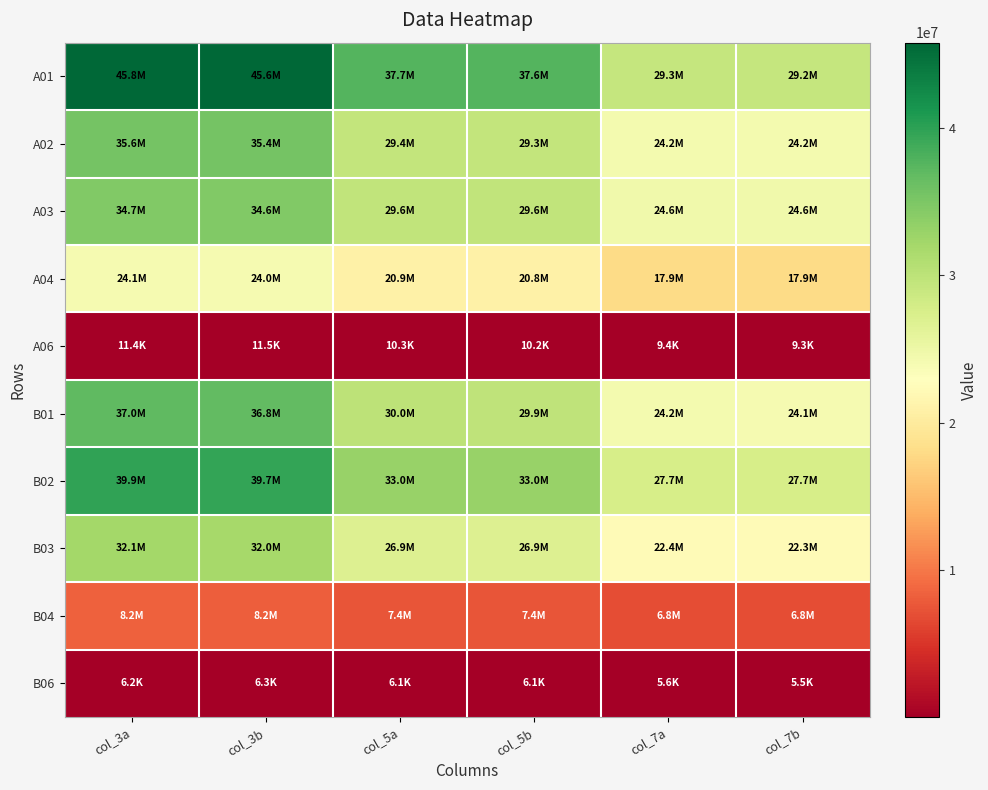

Which series has the largest total across all categories?

A01